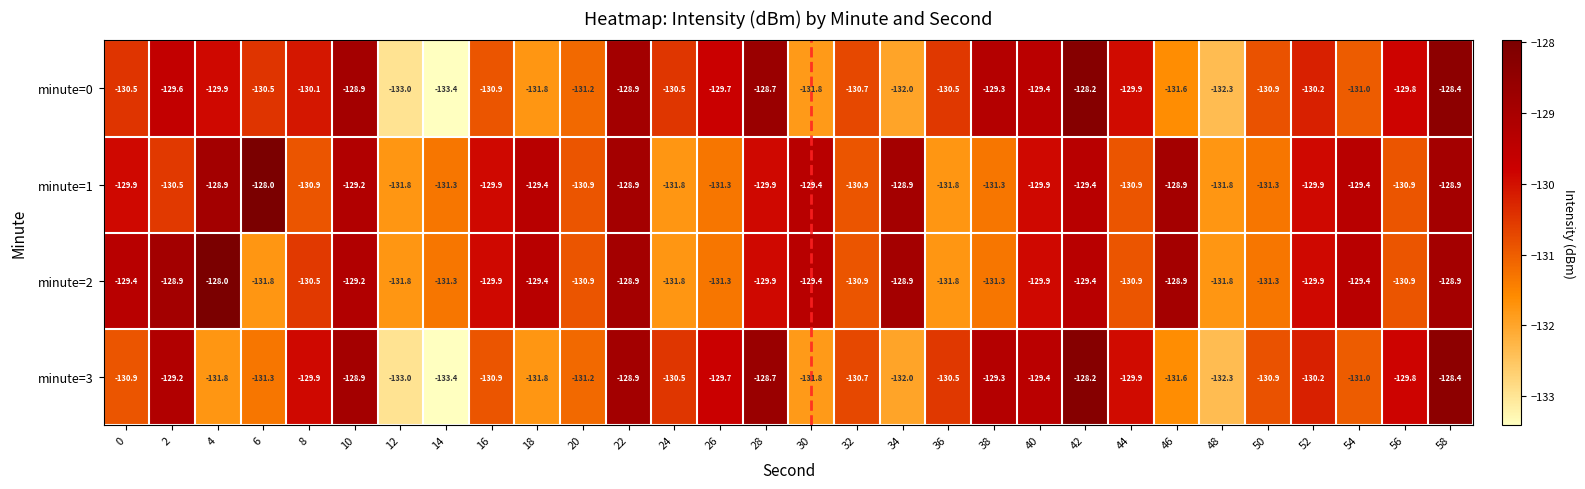

What is the minimum value shown in the chart?

-133.4